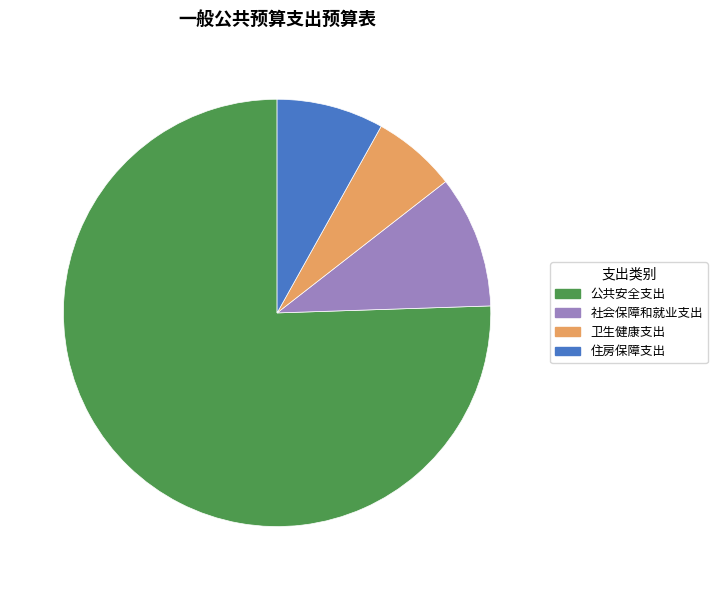

Rank the categories by value from highest to lowest.

公共安全支出, 社会保障和就业支出, 住房保障支出, 卫生健康支出